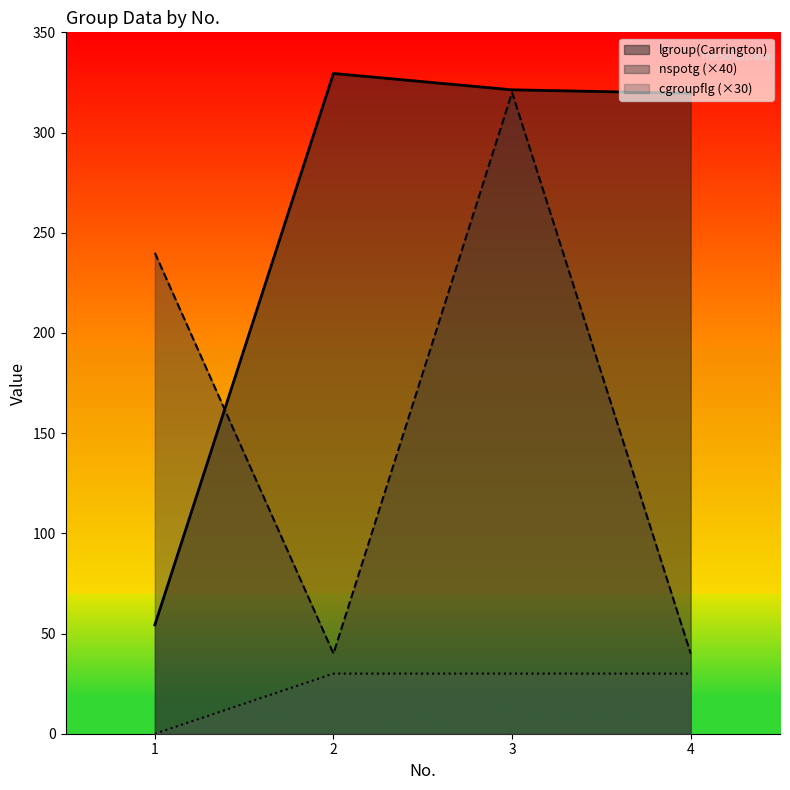

At which category is the sum across all series the highest?

3